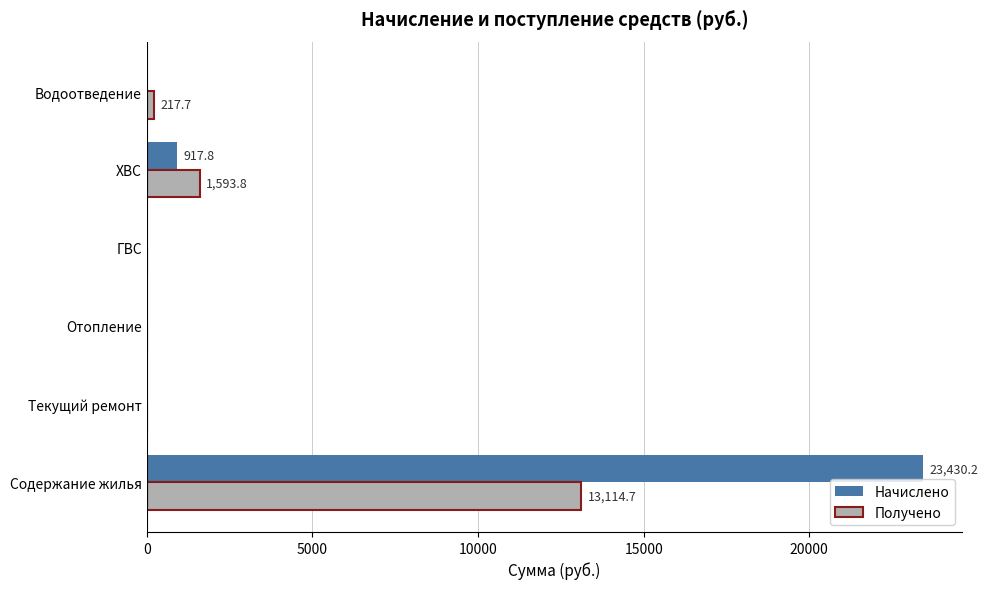

What is the highest value of the Получено series?

13114.7